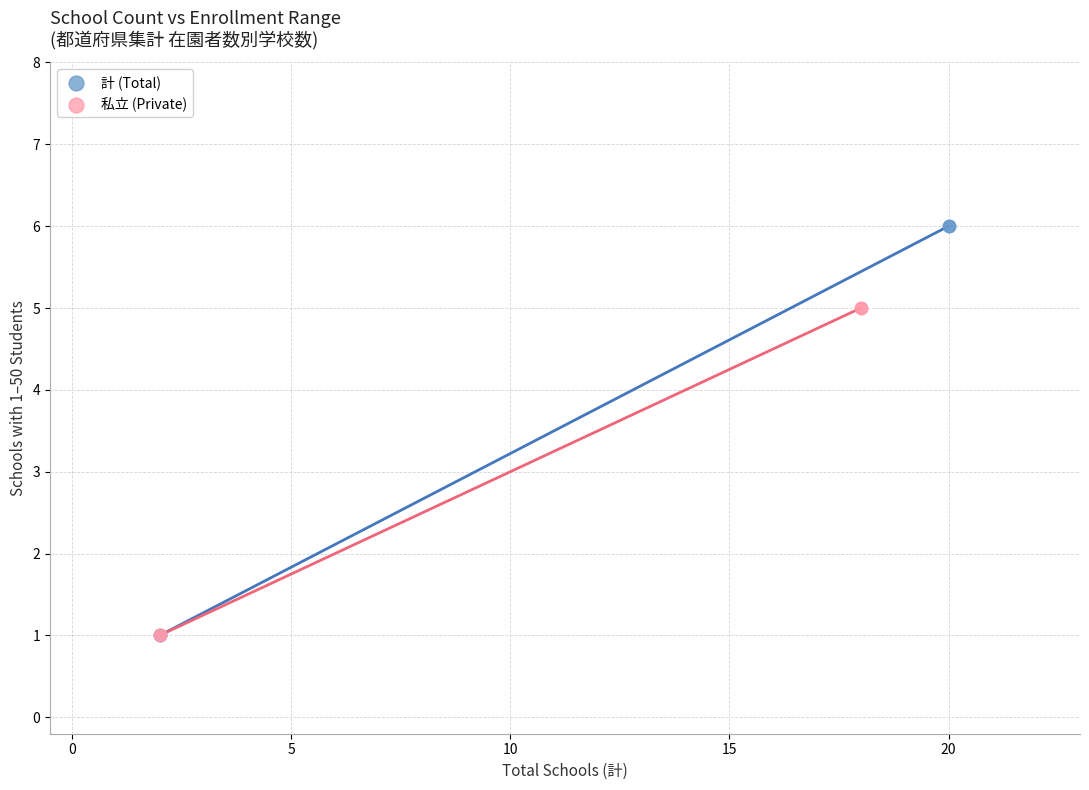

Which series contains the highest Y value?

計 (Total)